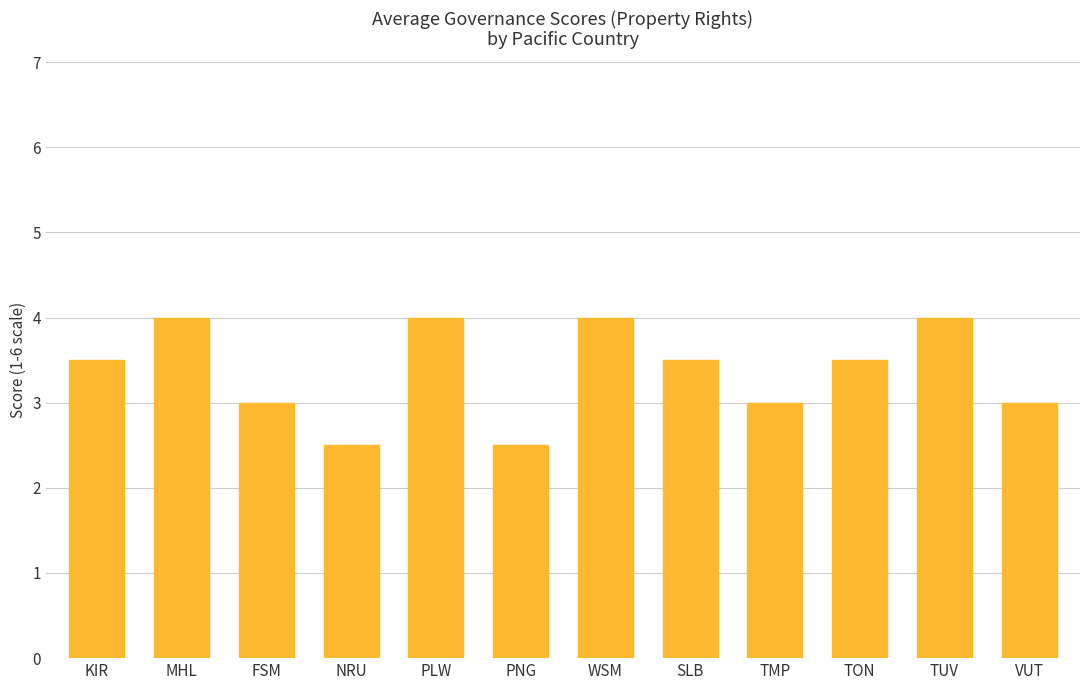

What is the difference between the values at PNG and SLB?

1.0